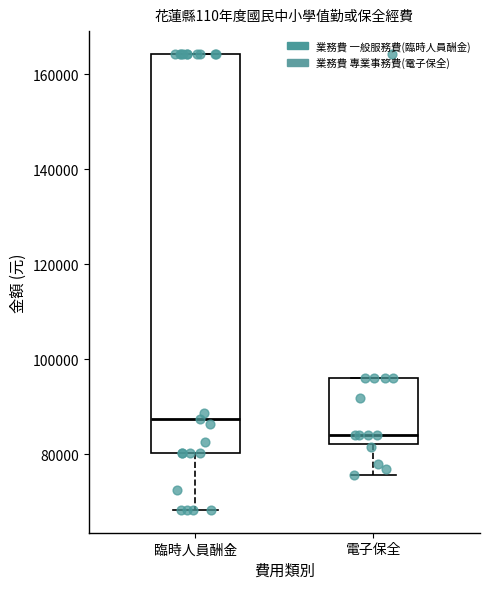

Reading left to right, read every box against the y-axis: the position of its median line, the range the box covers, and the ends of its whiskers. The values are not printed on the chart, so give them approximately, as read against the axis.

臨時人員酬金: median 88000, box 80000 to 164000, whiskers 68000 to 164000
電子保全: median 84000, box 82000 to 96000, whiskers 76000 to 96000